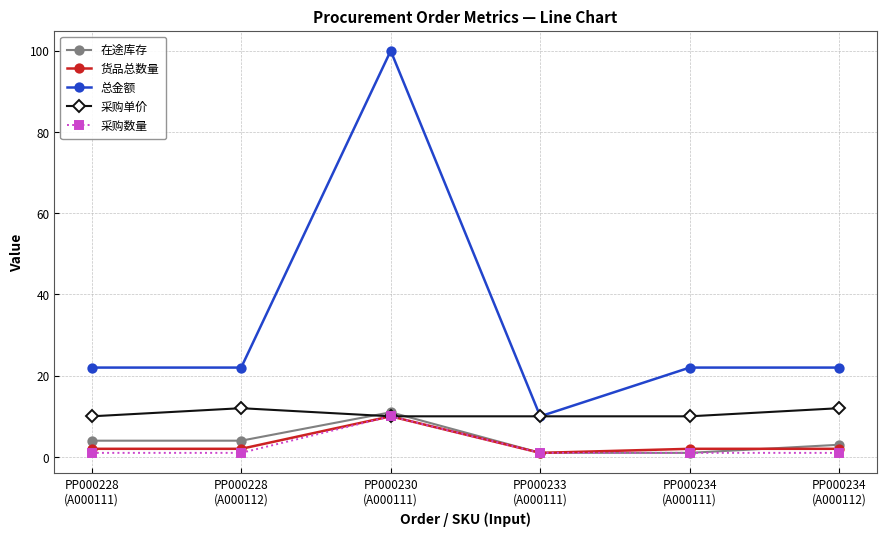

What is the spread (max minus min) of values at PP000230
(A000111)?

90